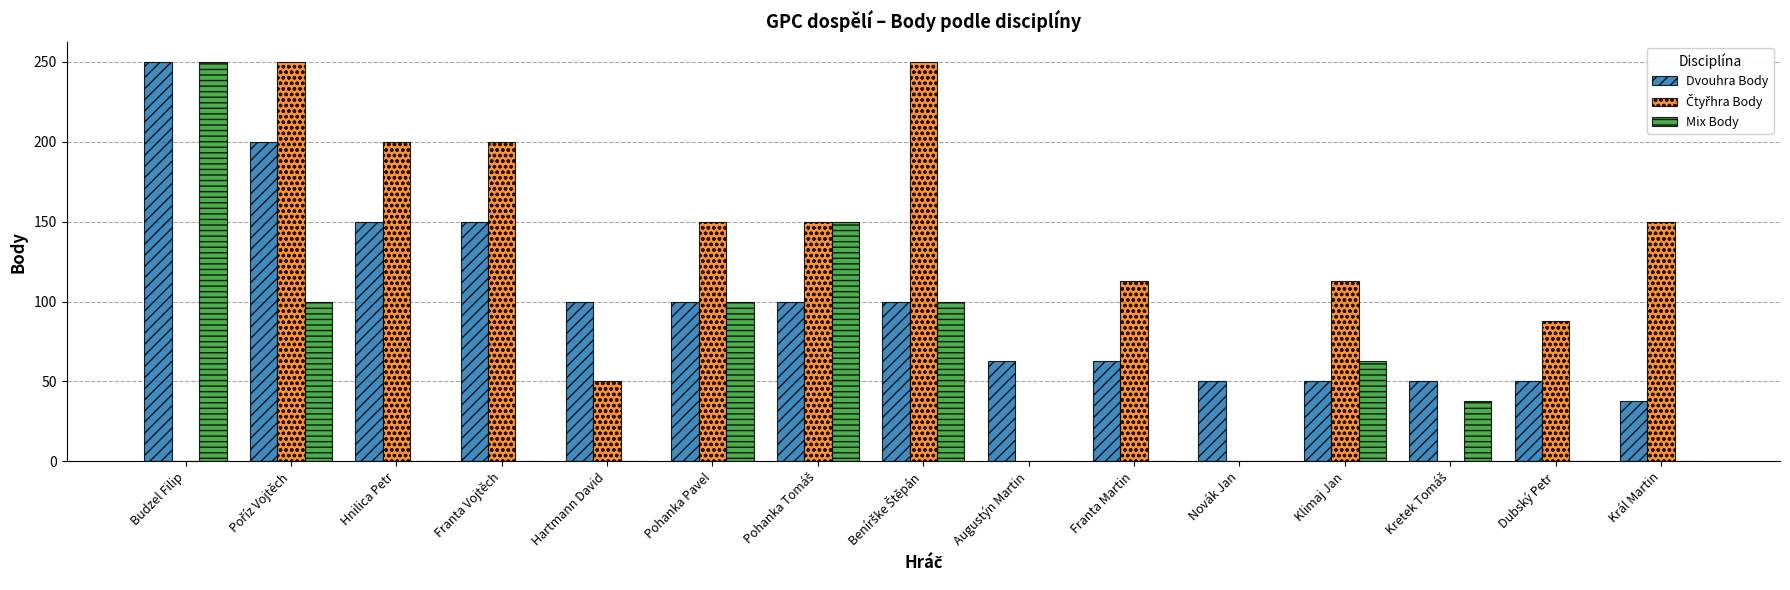

Is it true that Dvouhra Body equals 51 at Král Martin?

False